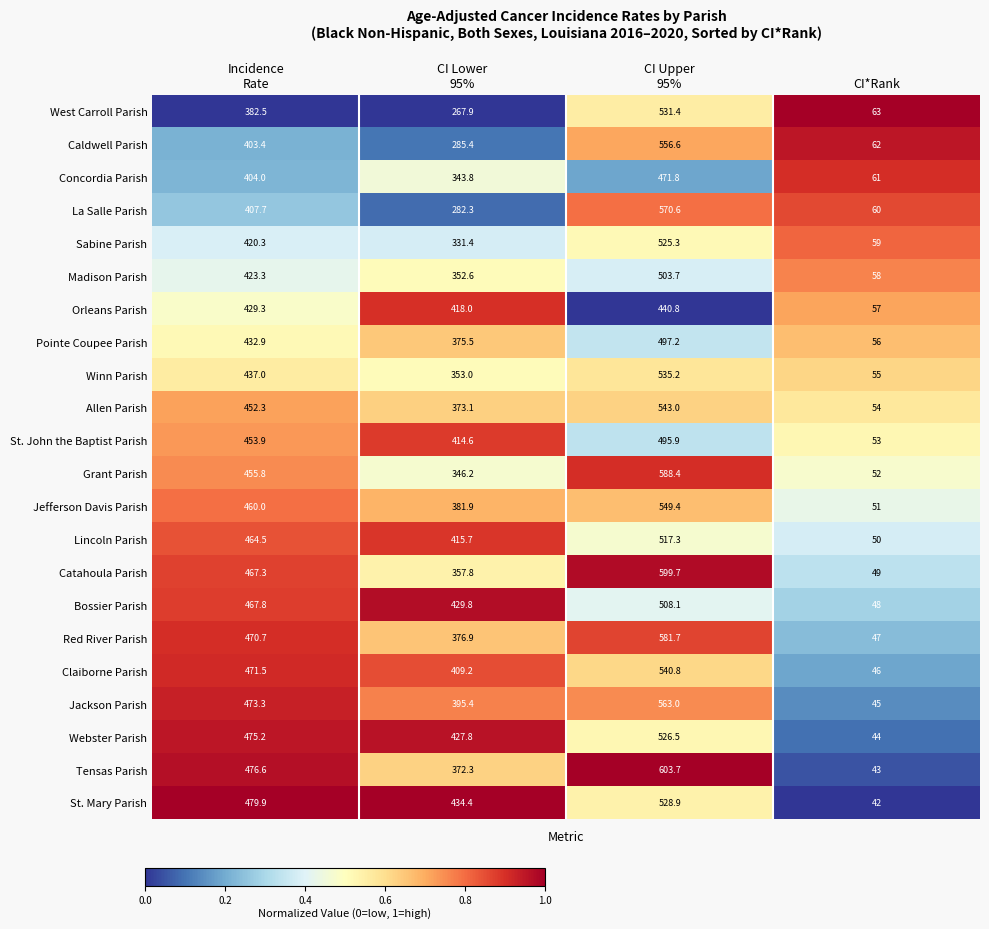

What is the sum of all Jefferson Davis Parish values?

1442.3